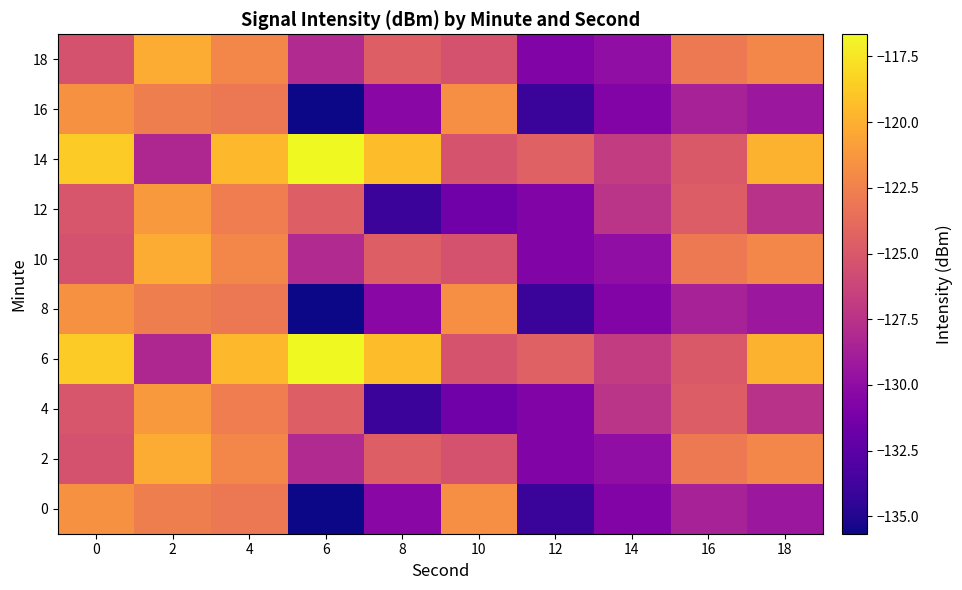

Reading left to right, what are all the values shown in this chart?

0: 0=-121.6	2=-122.6	4=-123.0	6=-135.7	8=-130.3	10=-121.7	12=-134.1	14=-130.7	16=-128.7	18=-129.3
2: 0=-125.4	2=-120.2	4=-122.2	6=-128.1	8=-124.6	10=-125.4	12=-130.7	14=-129.9	16=-122.9	18=-122.2
4: 0=-125.1	2=-121.2	4=-122.7	6=-124.5	8=-134.0	10=-131.5	12=-130.7	14=-127.4	16=-124.7	18=-127.6
6: 0=-118.7	2=-128.2	4=-119.5	6=-116.7	8=-119.4	10=-125.3	12=-124.4	14=-126.9	16=-124.9	18=-119.9
8: 0=-121.6	2=-122.6	4=-123.0	6=-135.7	8=-130.3	10=-121.7	12=-134.1	14=-130.7	16=-128.7	18=-129.3
10: 0=-125.4	2=-120.2	4=-122.2	6=-128.1	8=-124.6	10=-125.4	12=-130.7	14=-129.9	16=-122.9	18=-122.2
12: 0=-125.1	2=-121.2	4=-122.7	6=-124.5	8=-134.0	10=-131.5	12=-130.7	14=-127.4	16=-124.7	18=-127.6
14: 0=-118.7	2=-128.2	4=-119.5	6=-116.7	8=-119.4	10=-125.3	12=-124.4	14=-126.9	16=-124.9	18=-119.9
16: 0=-121.6	2=-122.6	4=-123.0	6=-135.7	8=-130.3	10=-121.7	12=-134.1	14=-130.7	16=-128.7	18=-129.3
18: 0=-125.4	2=-120.2	4=-122.2	6=-128.1	8=-124.6	10=-125.4	12=-130.7	14=-129.9	16=-122.9	18=-122.2